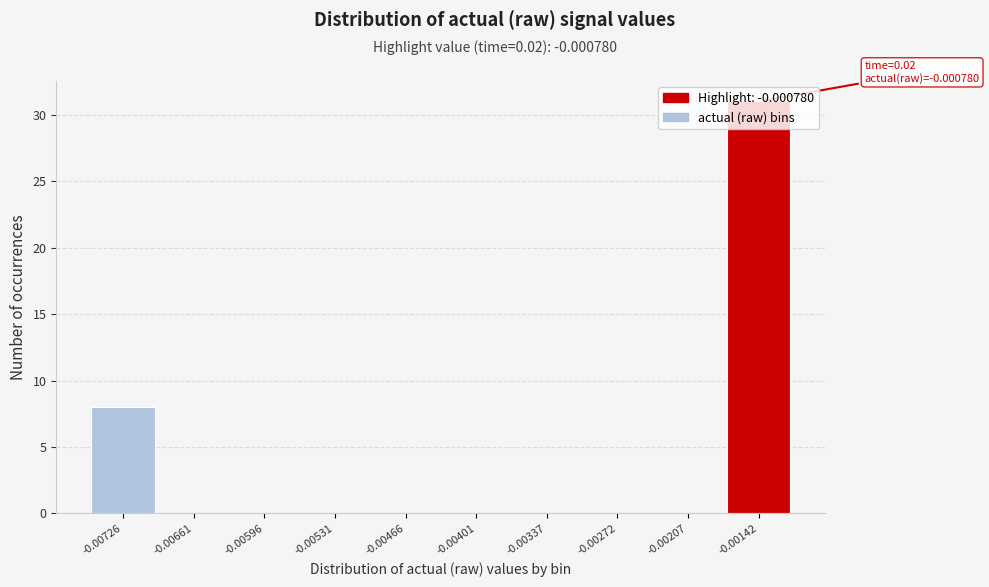

Between -0.00661 and -0.00142, which is larger?

-0.00142